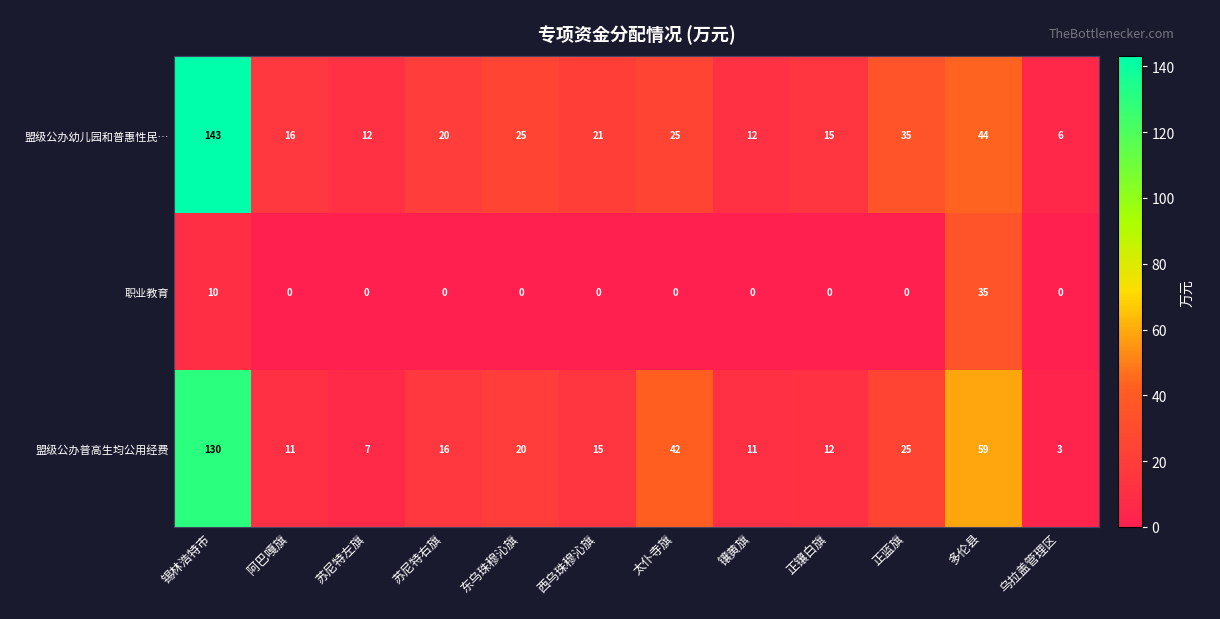

Where does the 盟级公办幼儿园和普惠性民… series first go above 21?

锡林浩特市